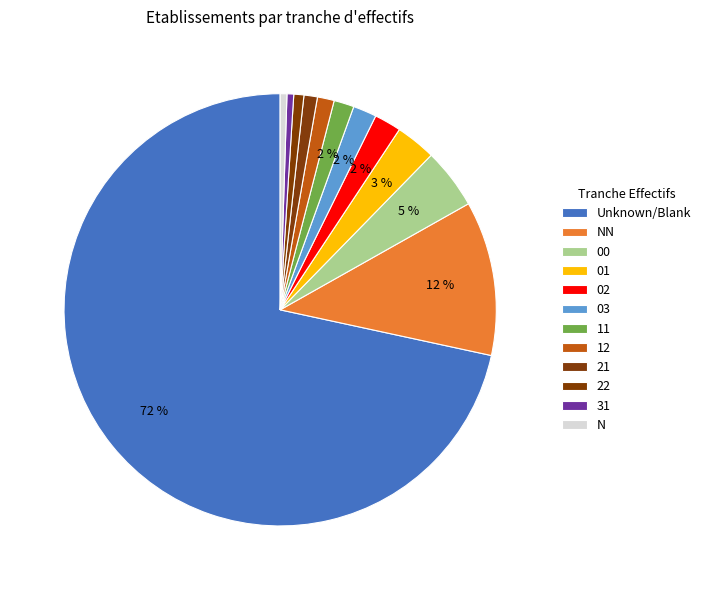

How many slices are in this pie chart?

12